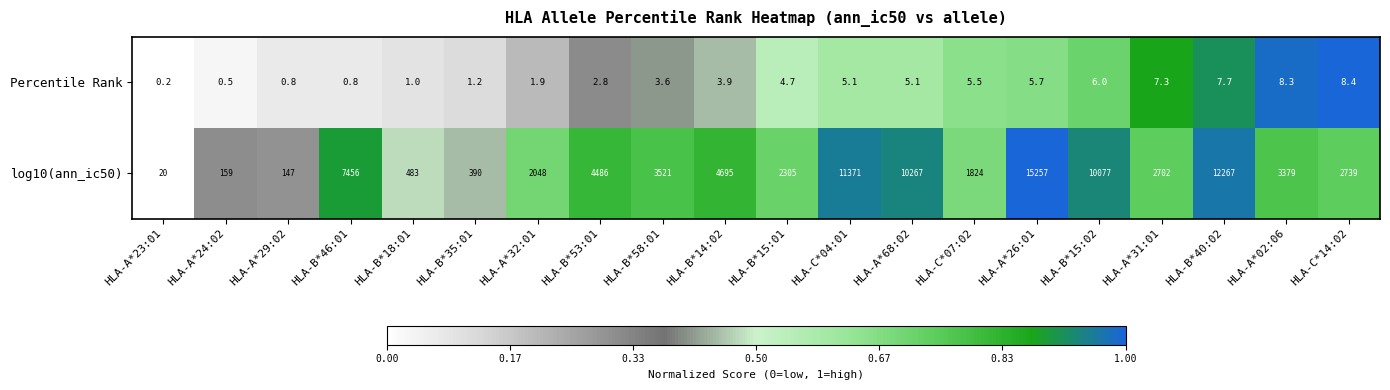

Which series has the largest range (max minus min)?

log10(ann_ic50)